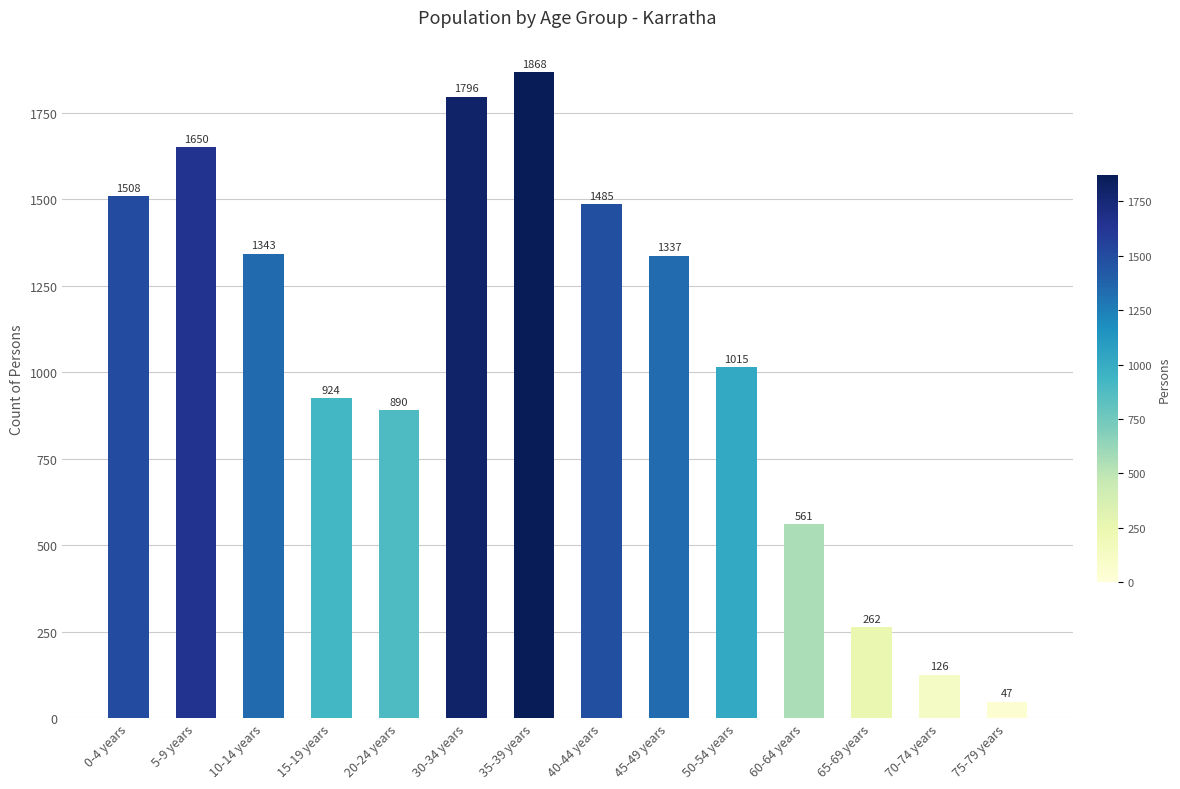

What is the approximate value at 40-44 years?

1485